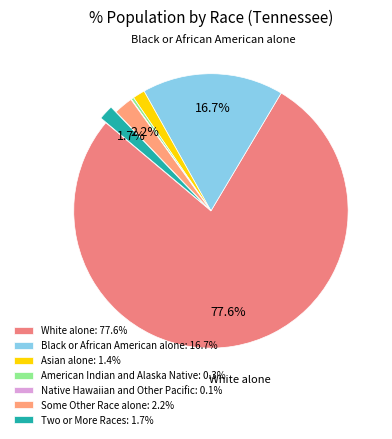

Does White alone represent more than half of the total?

Yes